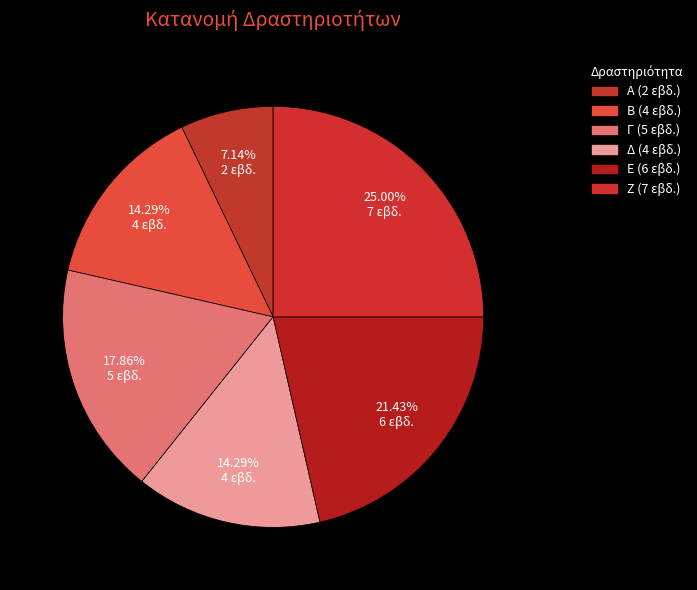

To the nearest percent, what percentage of the pie is Δ?

14%